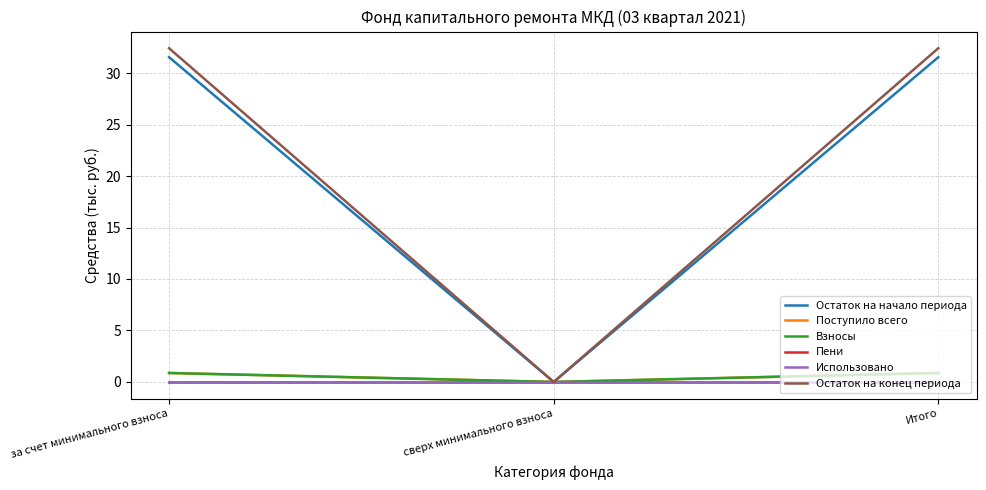

How many lines are shown in the chart?

6